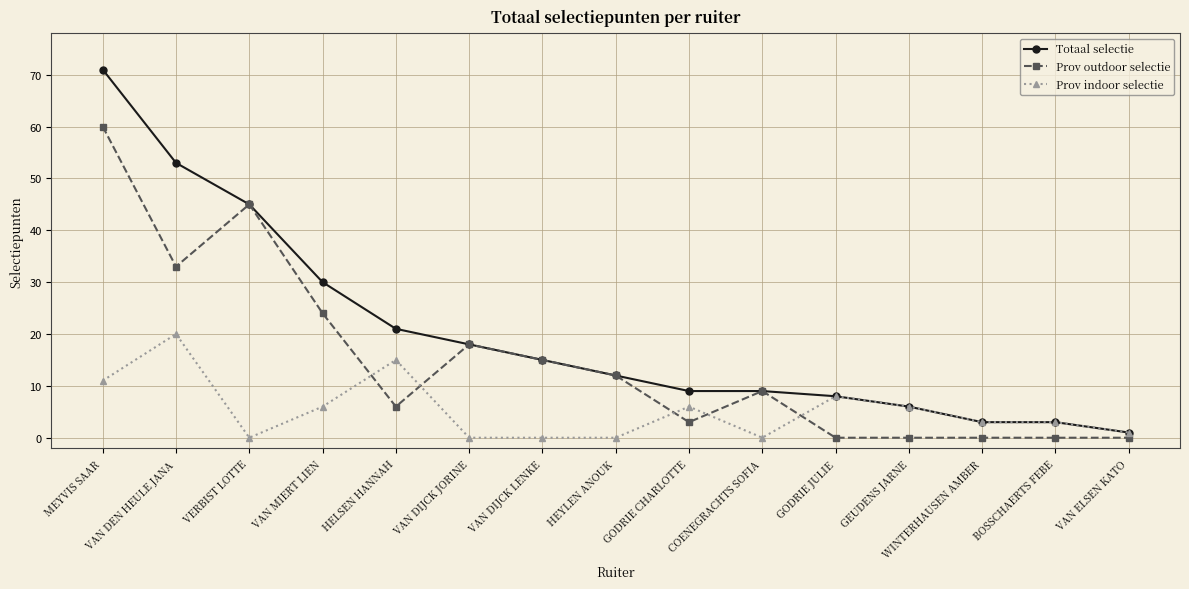

What are all the series names shown in the legend?

Totaal selectie, Prov outdoor selectie, Prov indoor selectie